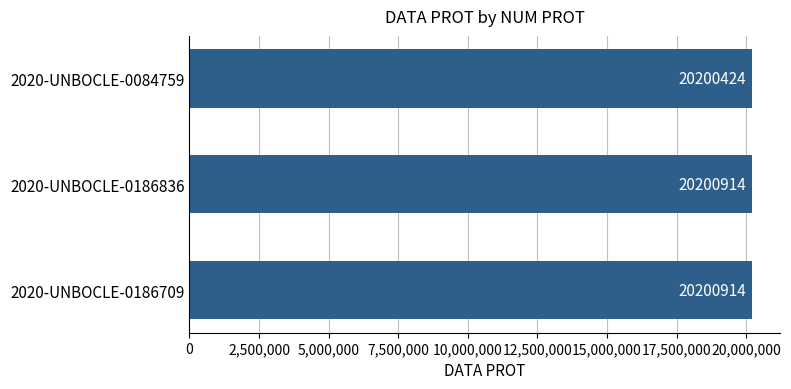

Count the values in the range 20200424 to 20200914.

3